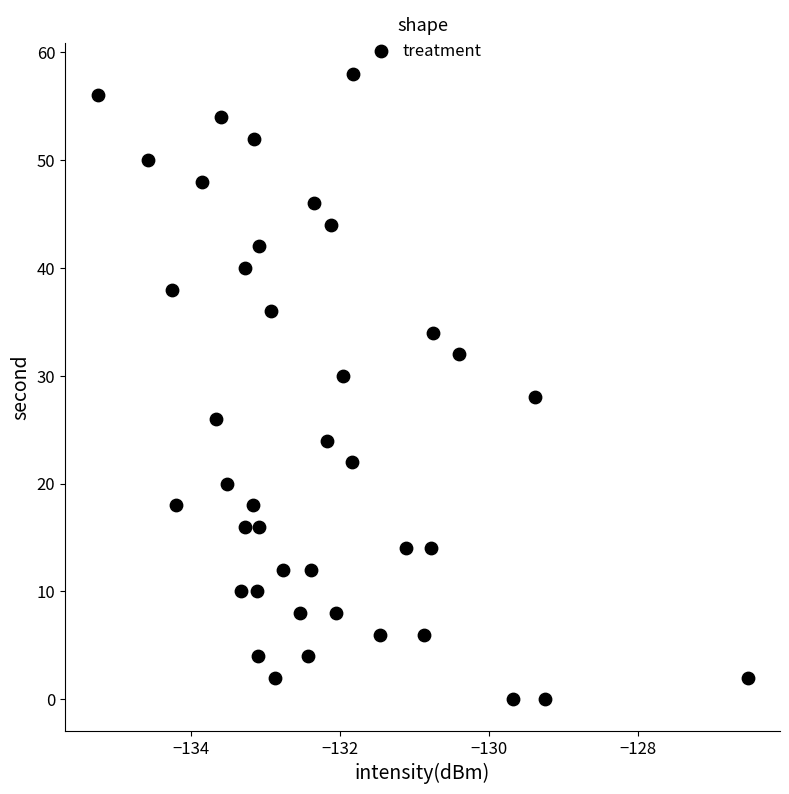

What is the range of Y values (max minus min)?

58